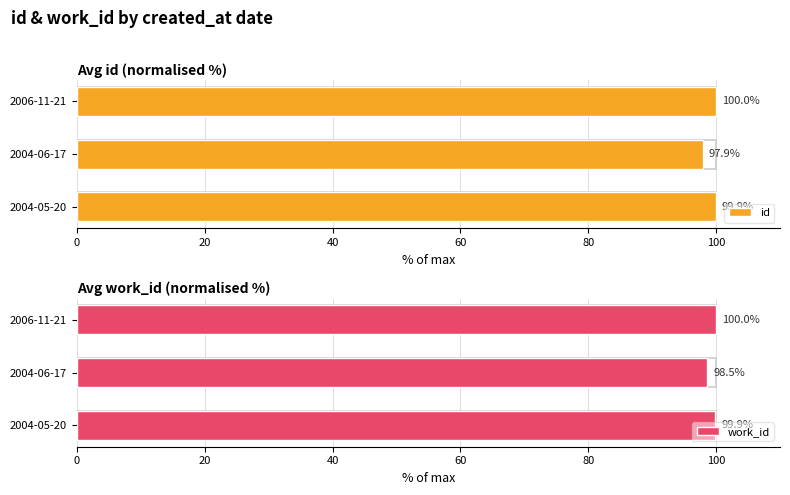

Count the number of categories in the chart.

3